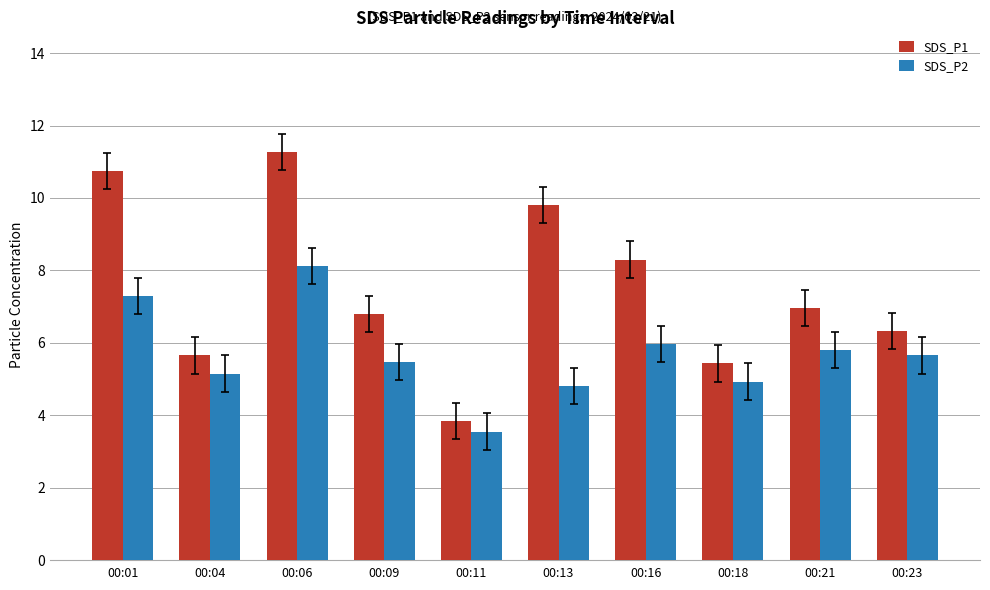

At how many categories does at least one series exceed 6?

7